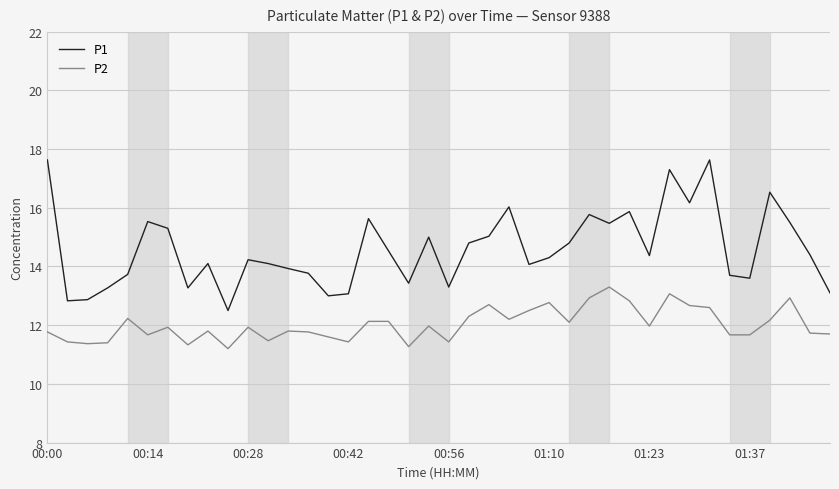

In P1, how many points are higher than both neighbors (excluding endpoints)?

11